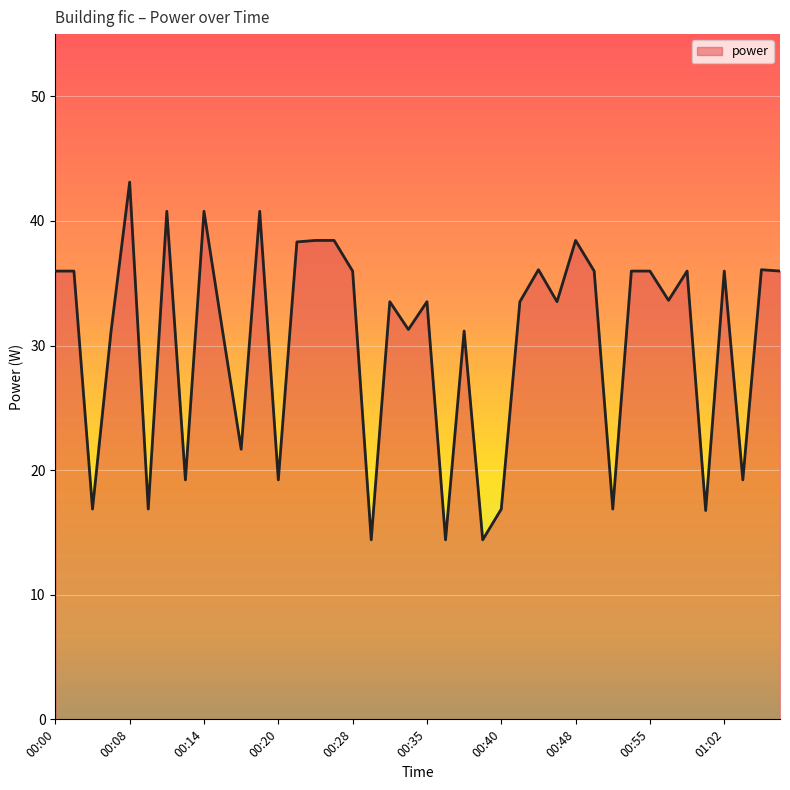

What is the difference between the maximum and minimum values?

28.7